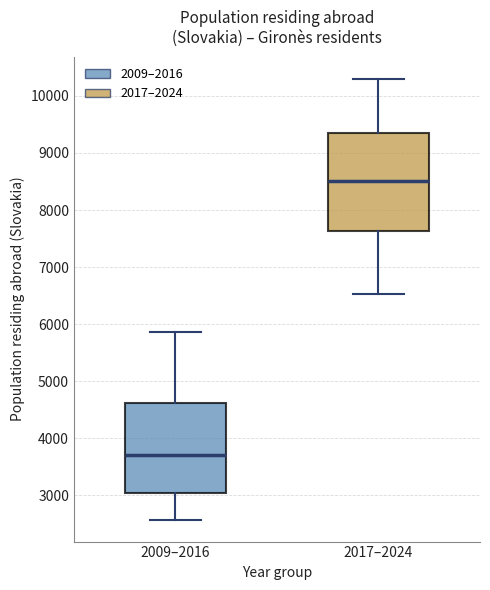

Comparing the boxes themselves (not the whiskers), which one is the tallest?

2017–2024